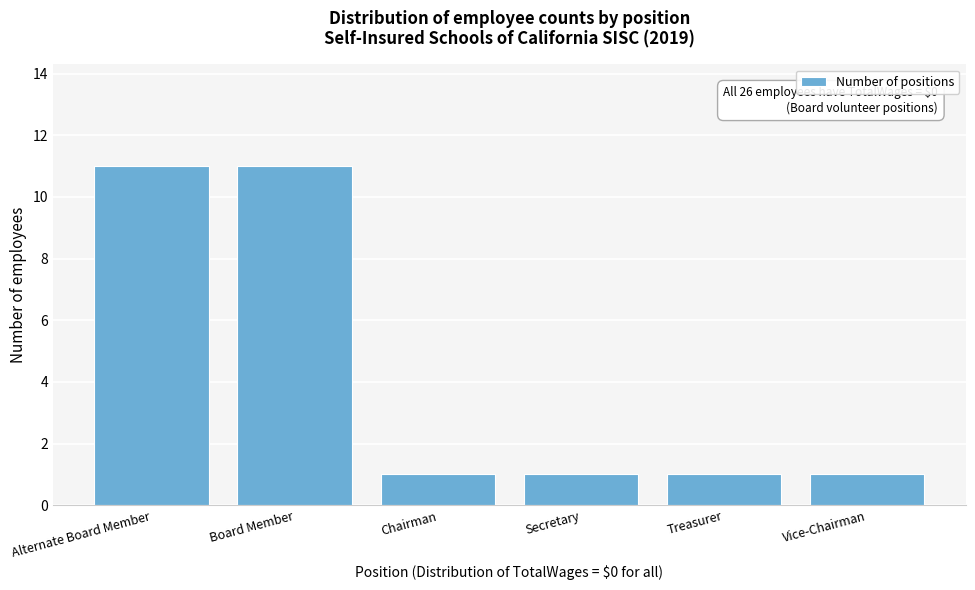

Reading left to right, what are all the values shown in this chart?

Alternate Board Member=11	Board Member=11	Chairman=1	Secretary=1	Treasurer=1	Vice-Chairman=1